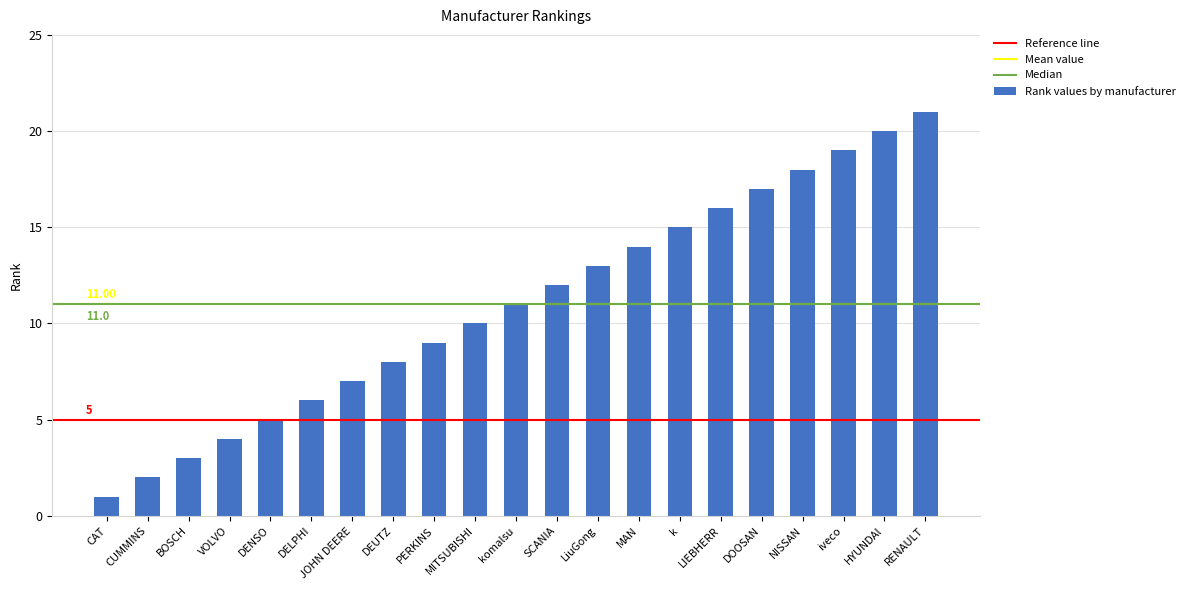

Reading left to right, what are all the values shown in this chart?

1	2	3	4	5	6	7	8	9	10	11	12	13	14	15	16	17	18	19	20	21